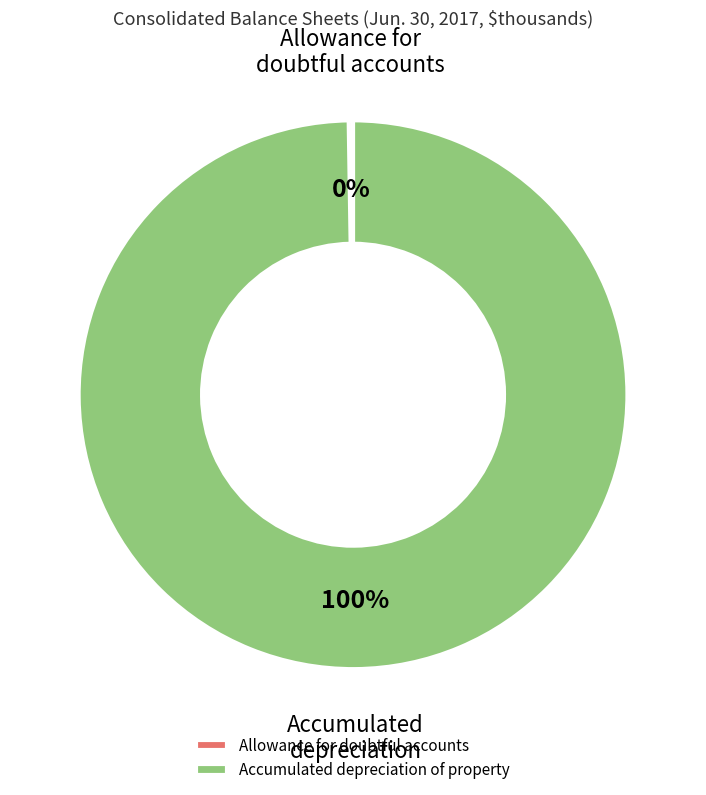

What percentage is the Accumulated depreciation of property slice, to the nearest percent?

100%